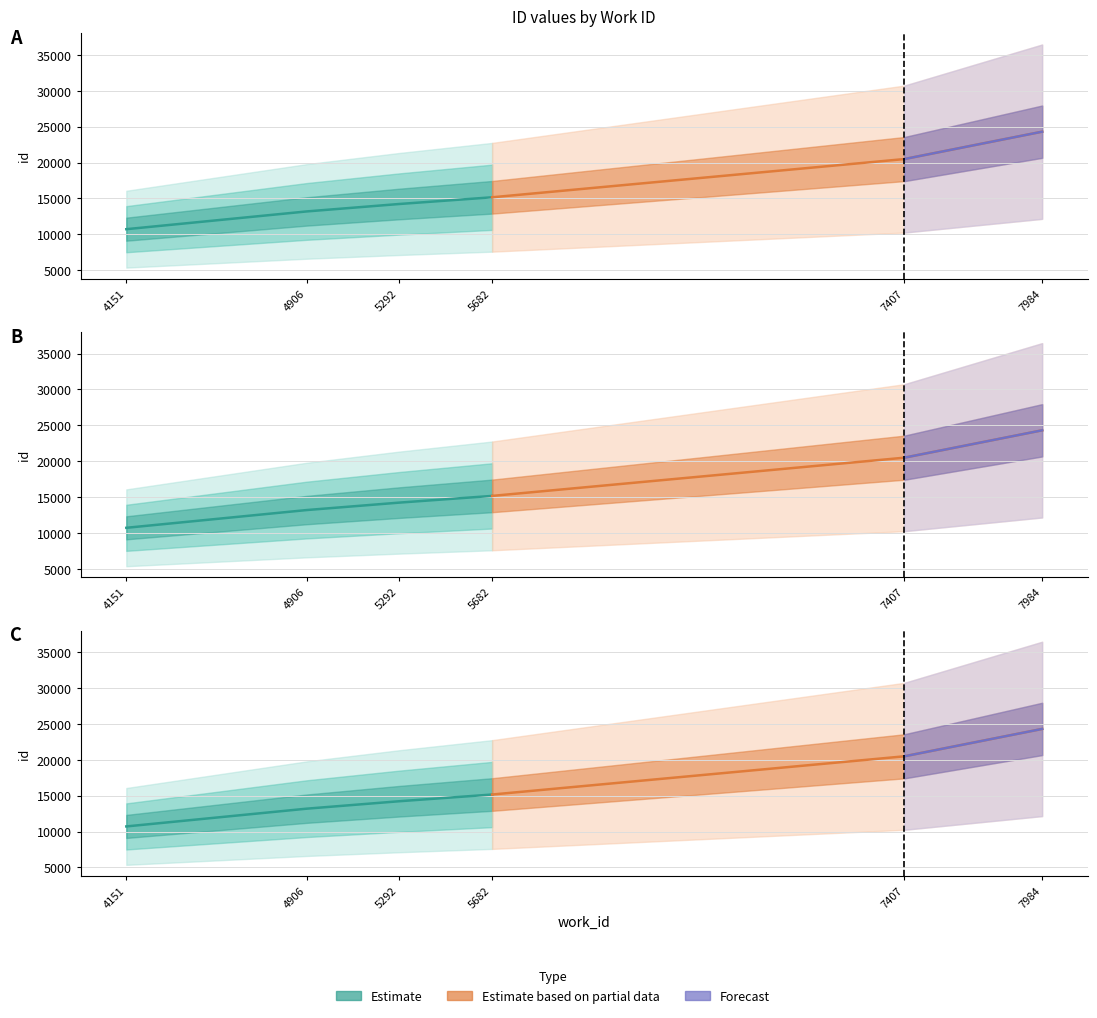

What is the difference between the maximum and minimum values in the id_upper series?

13590